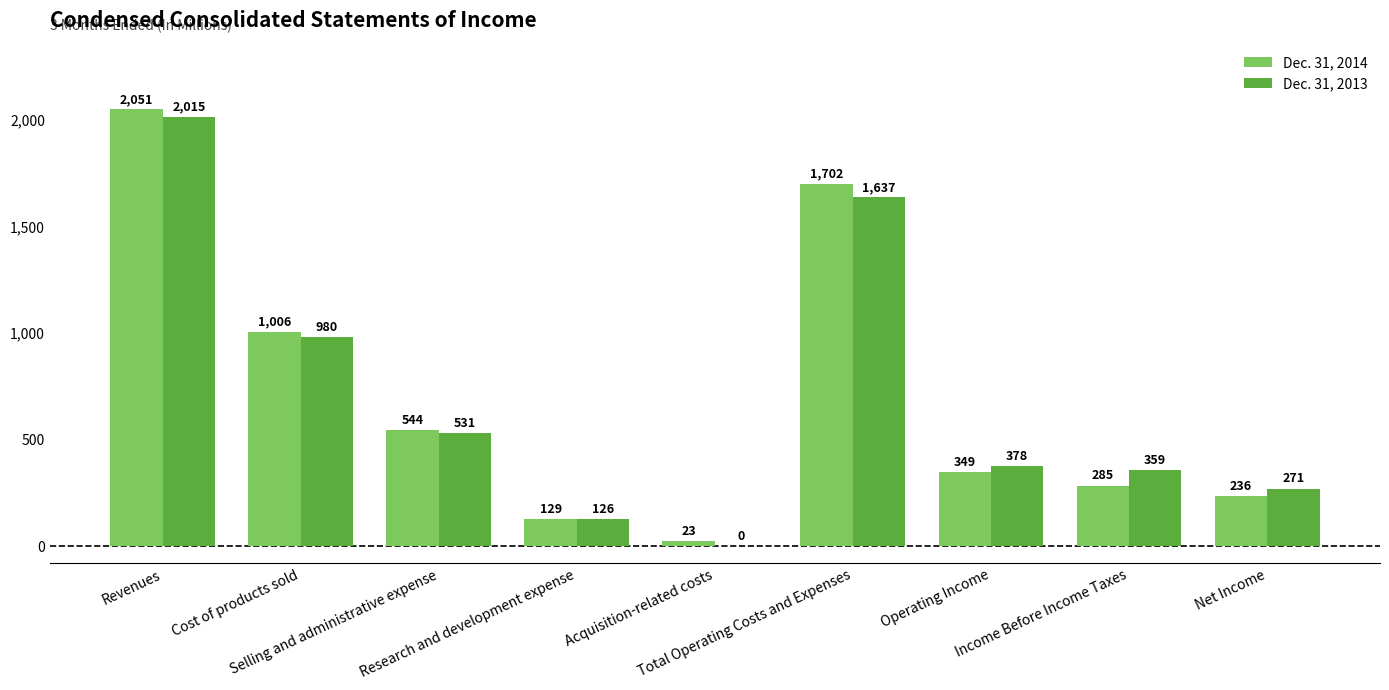

The value of Dec. 31, 2014 at Cost of products sold is 1006. True or false?

True